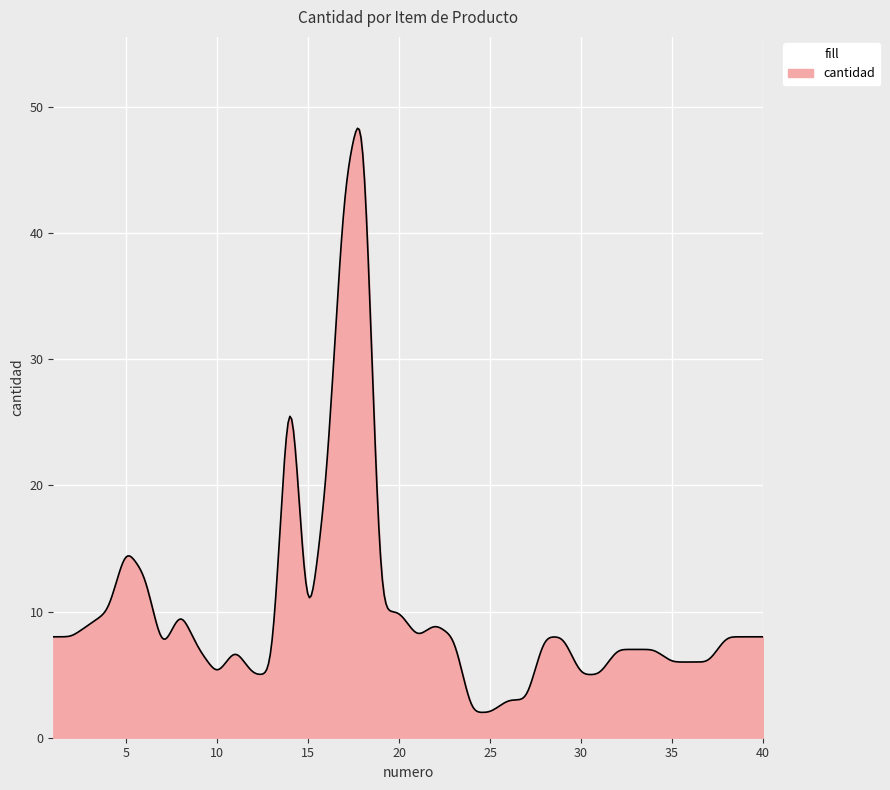

What is the average value?

10.2